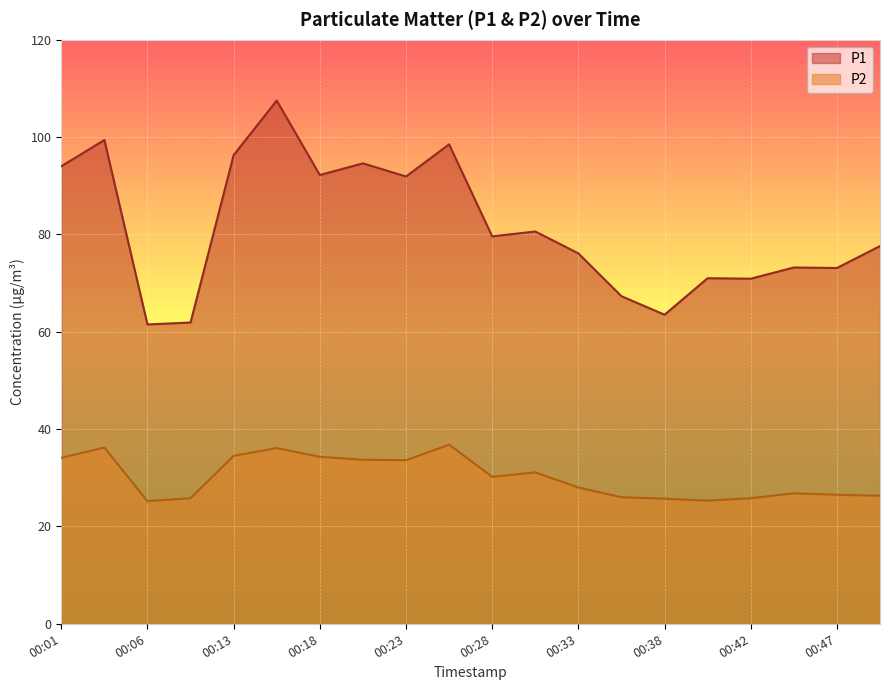

Does the chart display data point markers on the line(s)?

No